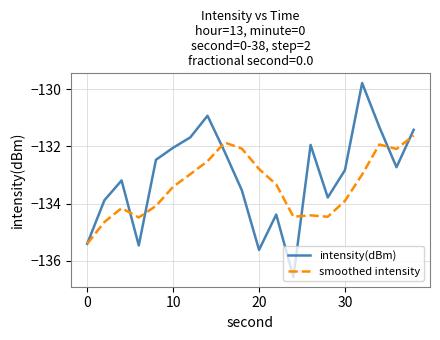

Rank the series by their average value, from highest to lowest.

intensity(dBm), smoothed intensity